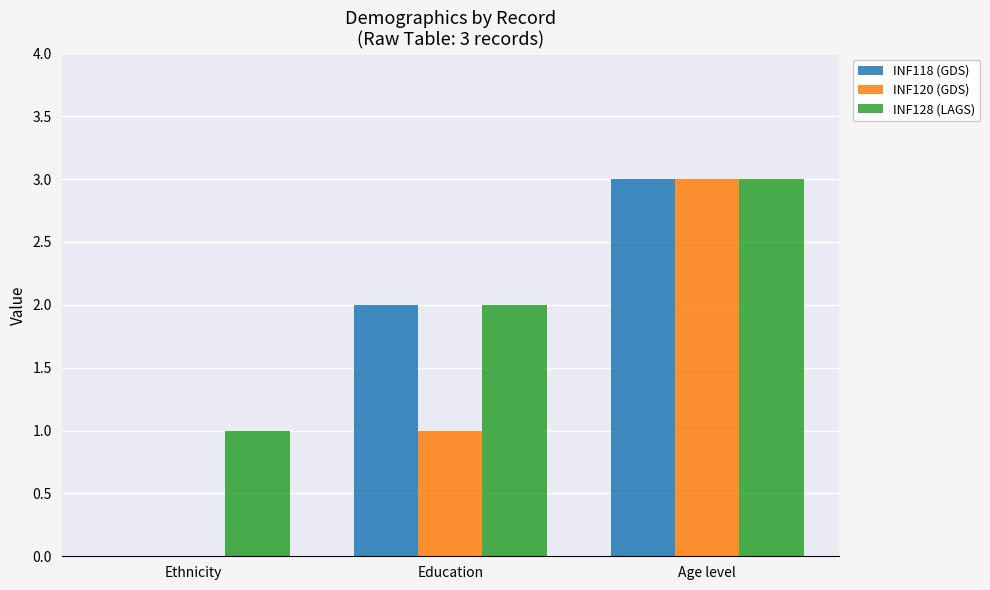

What is the spread (max minus min) of values at Education?

1